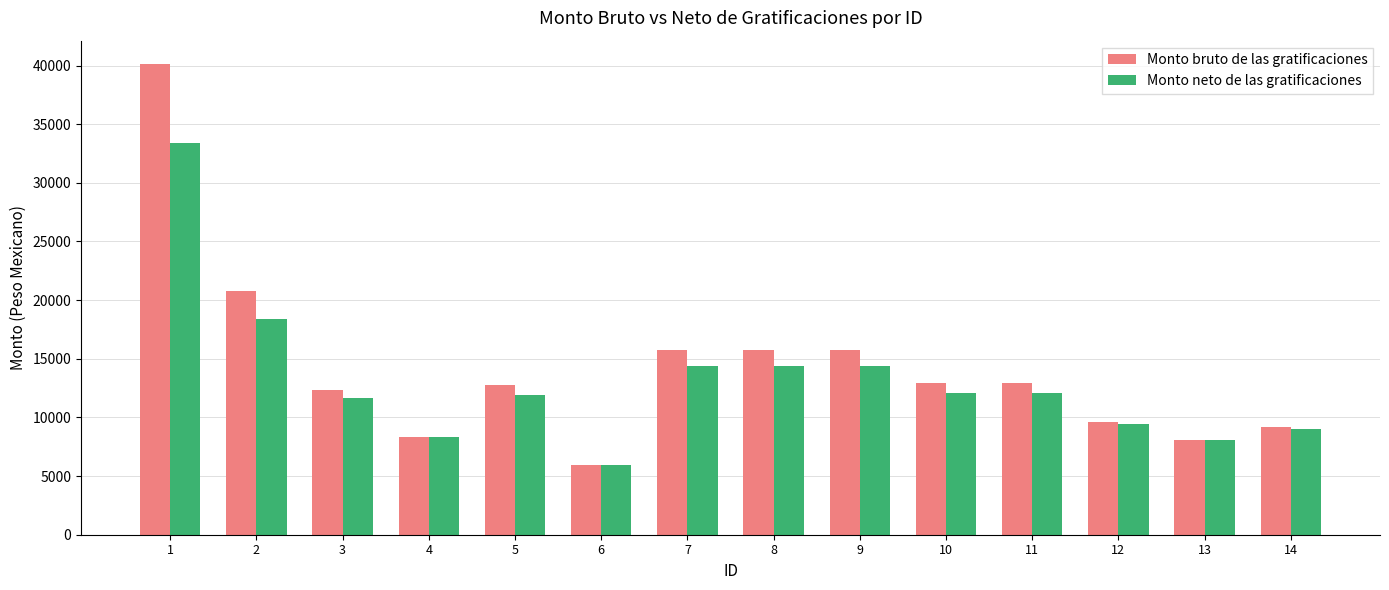

Which category has the highest value in the Monto bruto de las gratificaciones series?

1